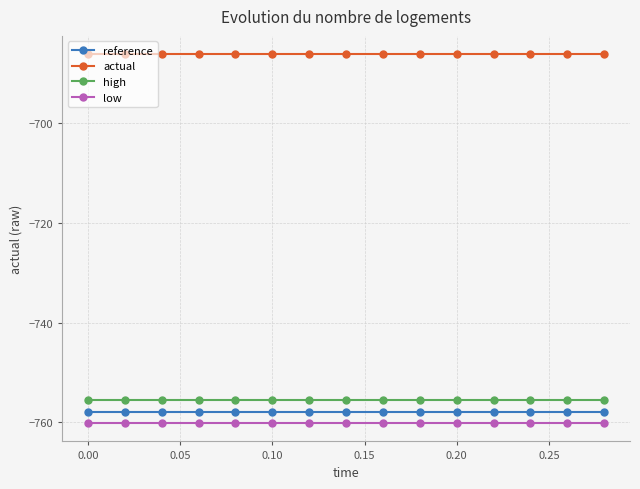

What is the sum of all high values?

-11333.8